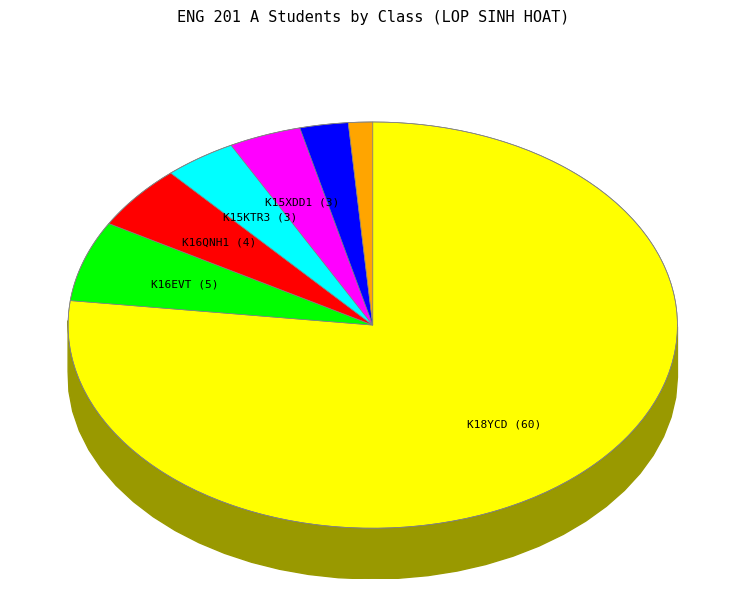

Which slice represents more than half of the pie?

K18YCD